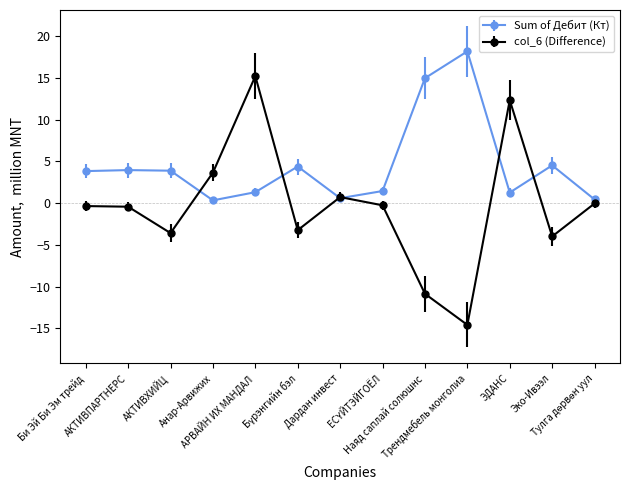

Count the number of categories in the chart.

13